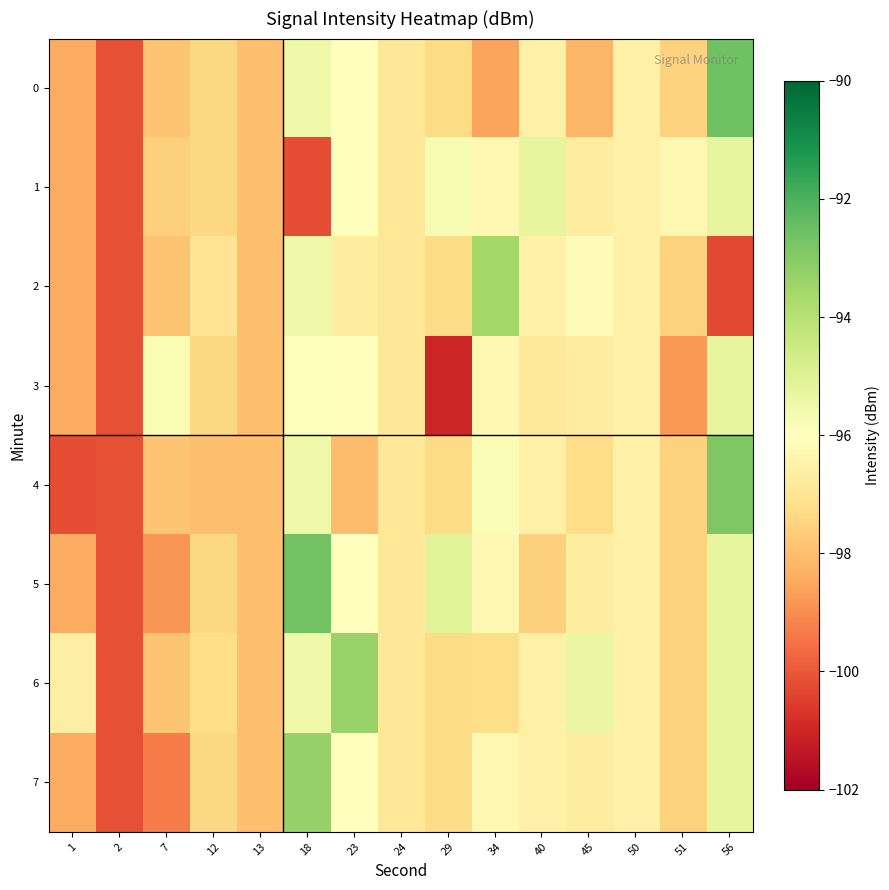

What is the greatest value displayed?

-92.6